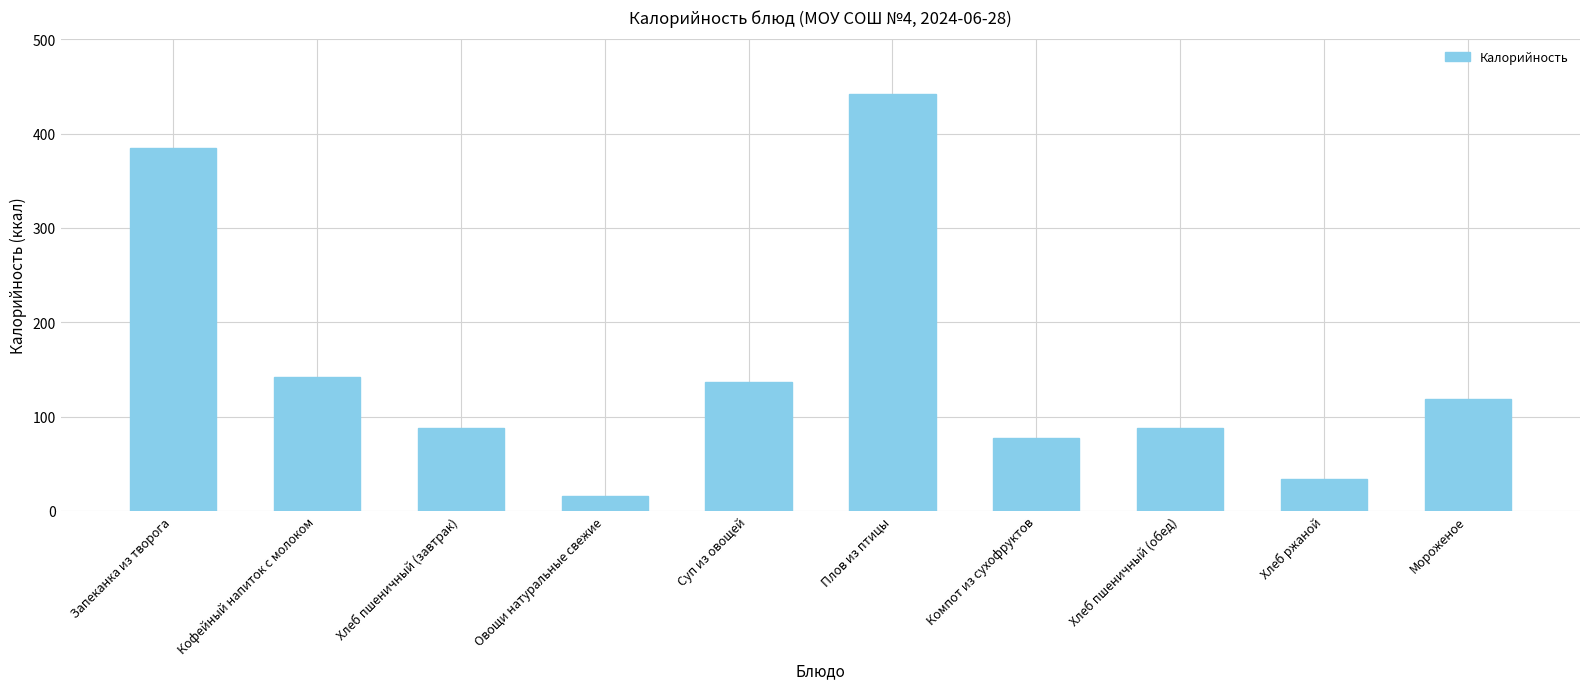

What is the label of the 7th bar from the left?

Компот из сухофруктов